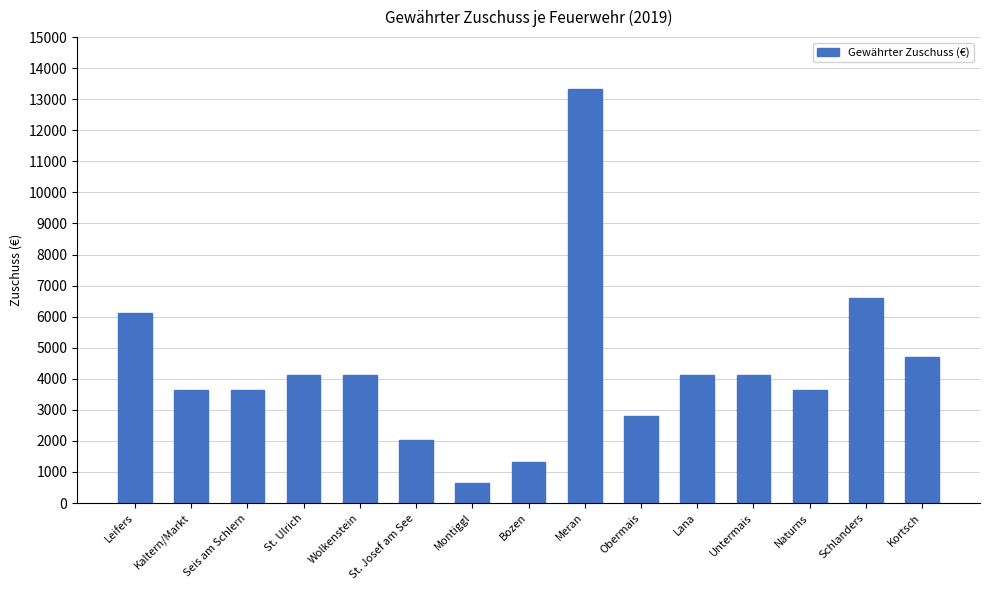

Between Montiggl and Leifers, which is larger?

Leifers